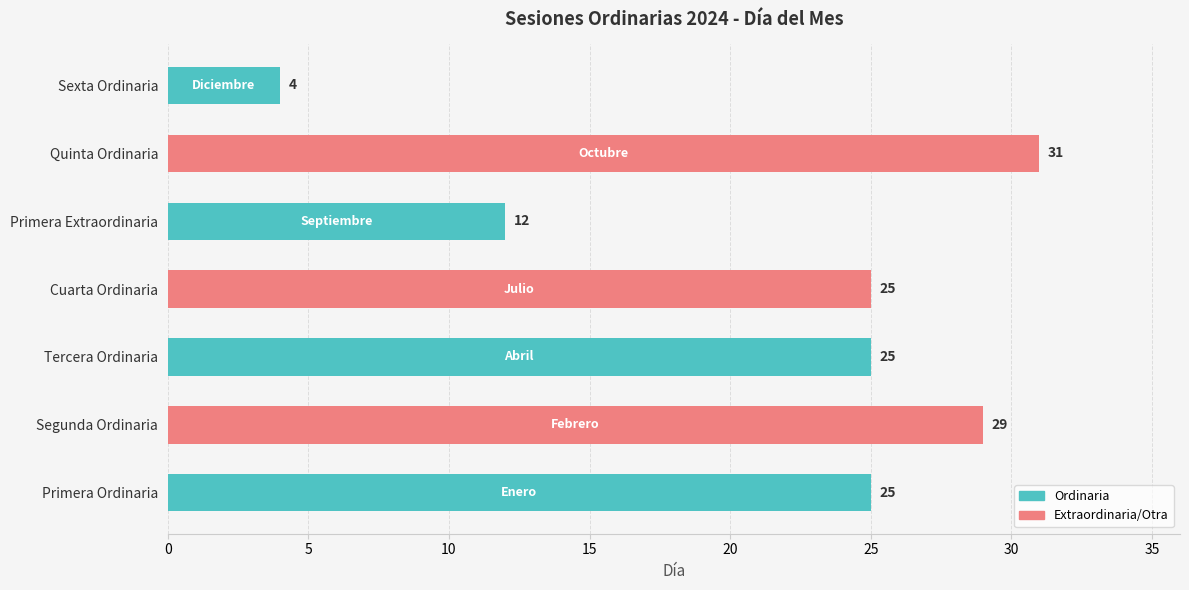

Reading bottom to top, what are all the values shown in this chart?

Primera Ordinaria=25	Segunda Ordinaria=29	Tercera Ordinaria=25	Cuarta Ordinaria=25	Primera Extraordinaria=12	Quinta Ordinaria=31	Sexta Ordinaria=4